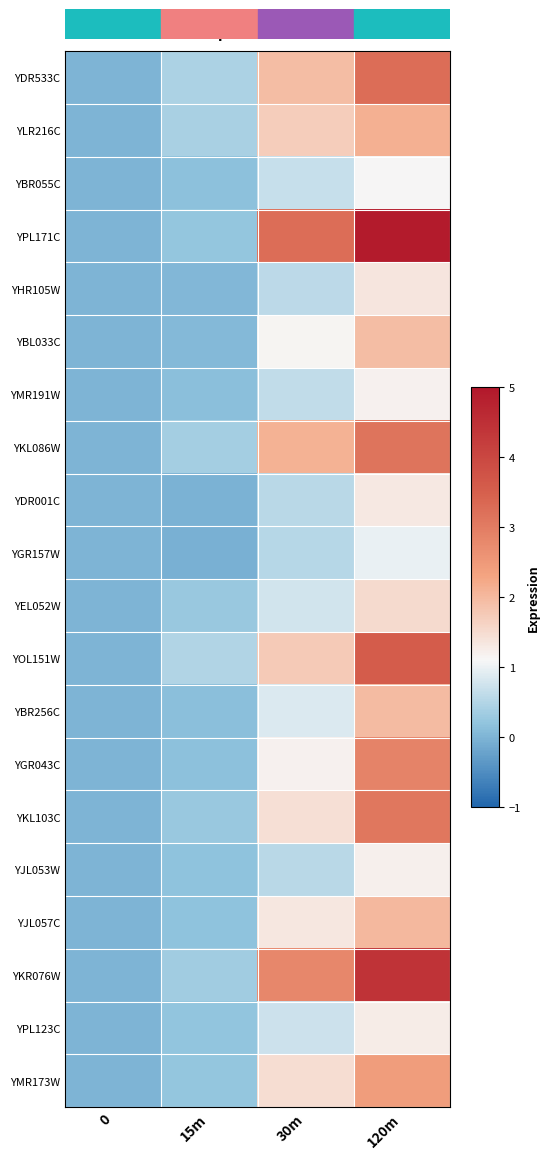

What is the minimum value shown in the chart?

-0.1